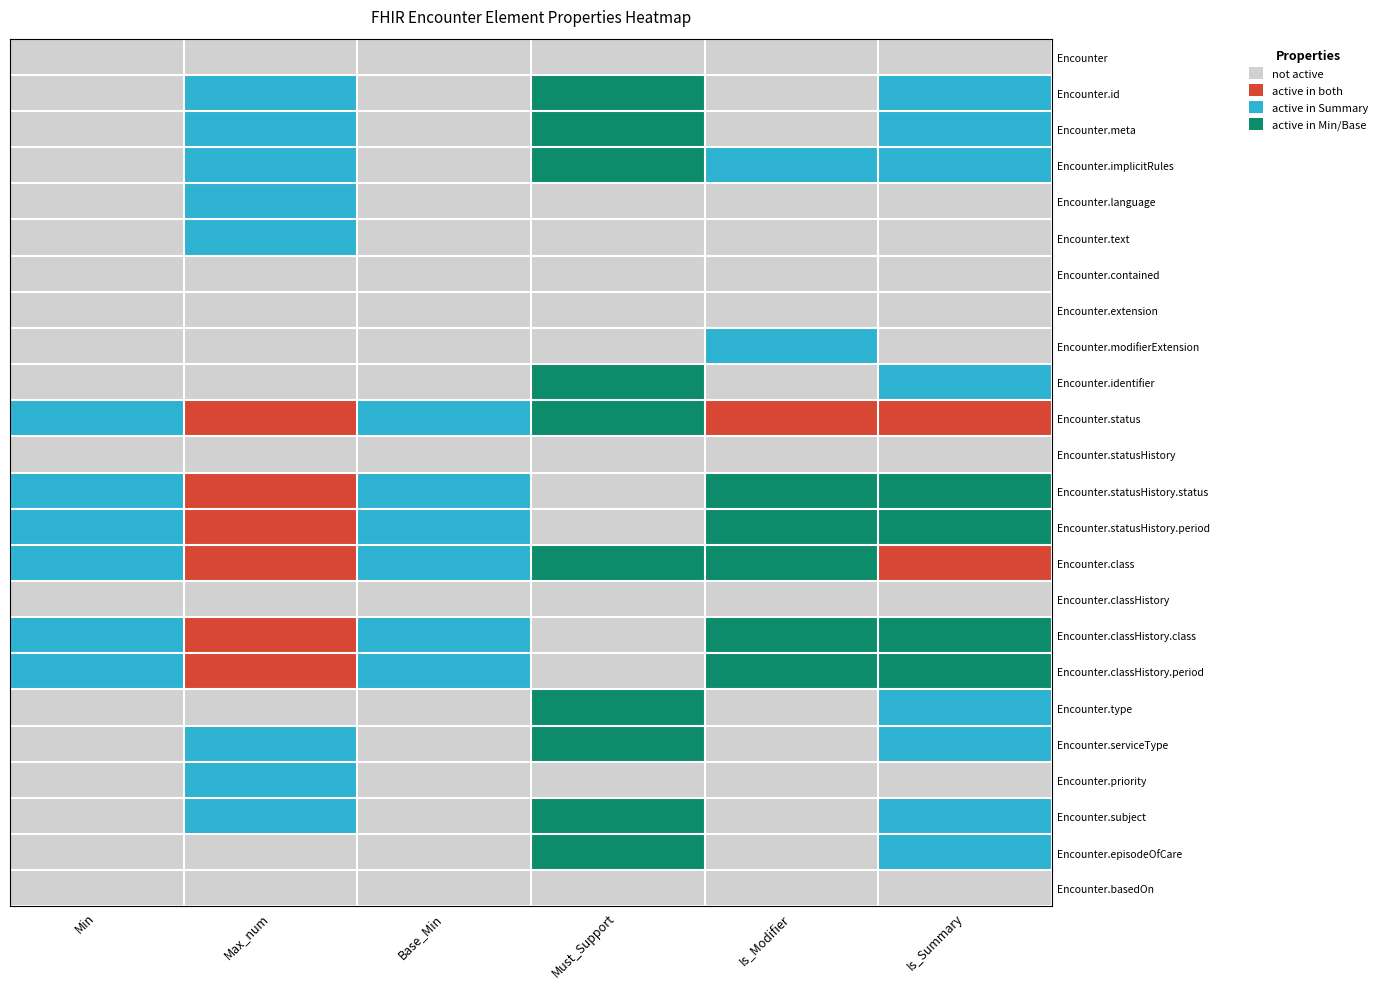

What is the difference between the highest and lowest values at Is_Summary?

3